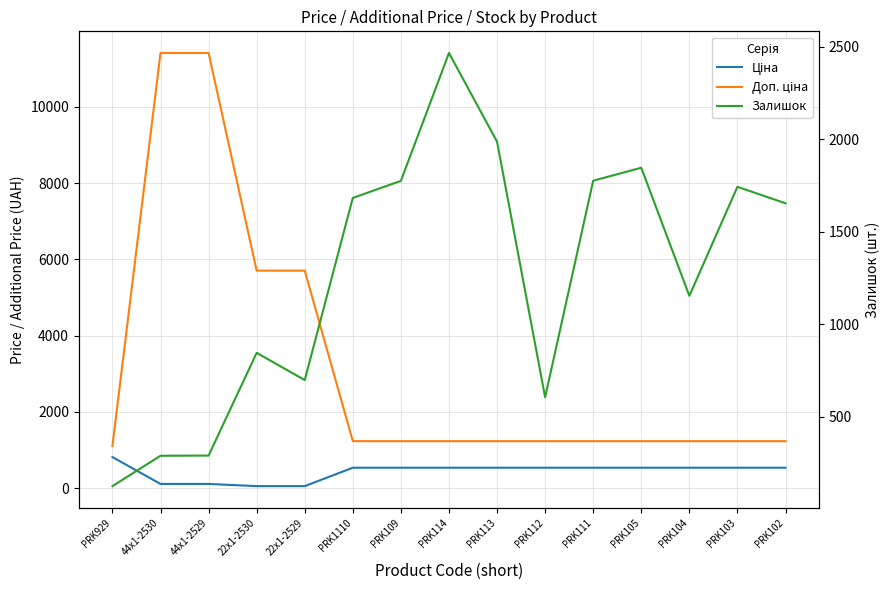

What is the value of the Ціна point at the 4th from the left?

57.0